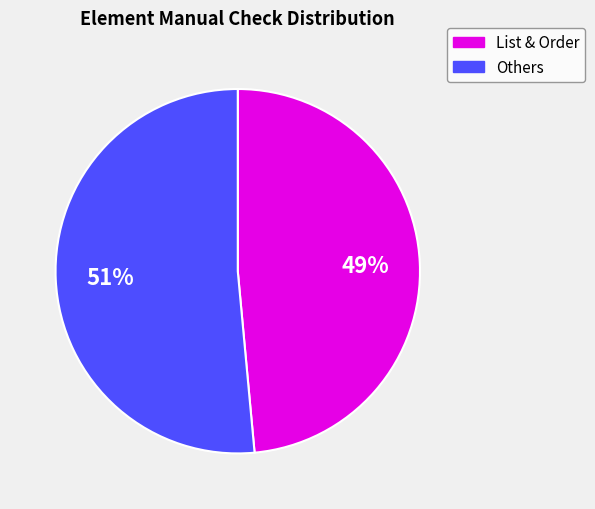

How many segments does this pie chart have?

2